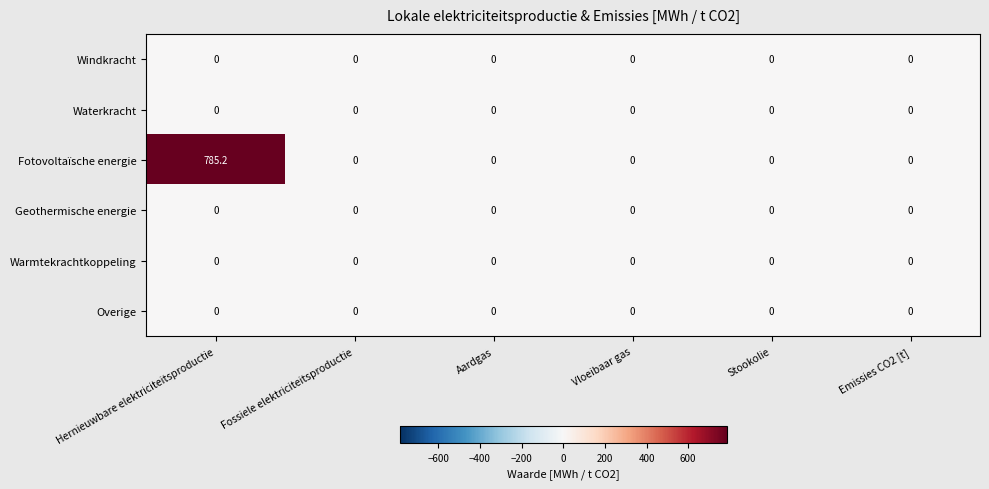

At which category does the chart reach its peak across all series?

Hernieuwbare elektriciteitsproductie